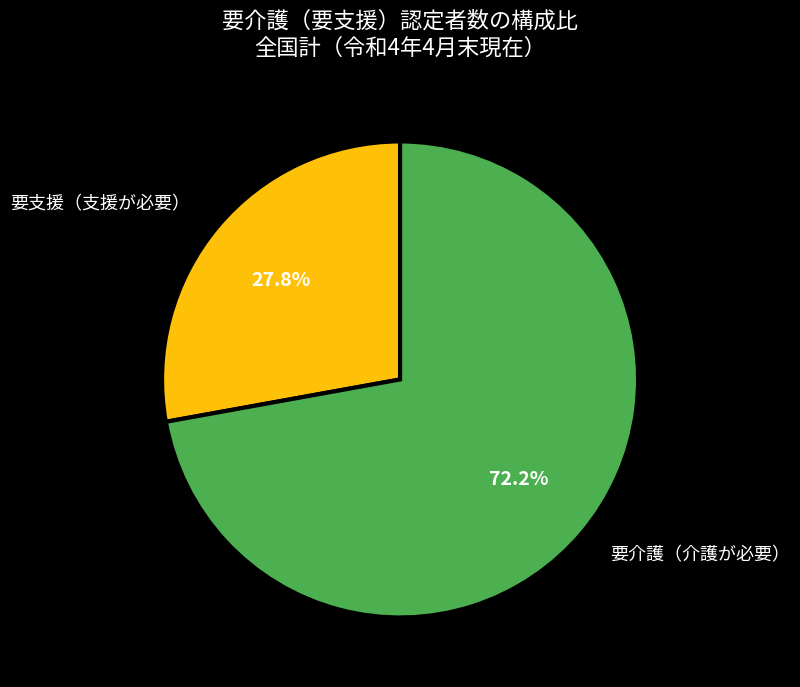

Rank the categories by value from lowest to highest.

要支援（支援が必要）, 要介護（介護が必要）